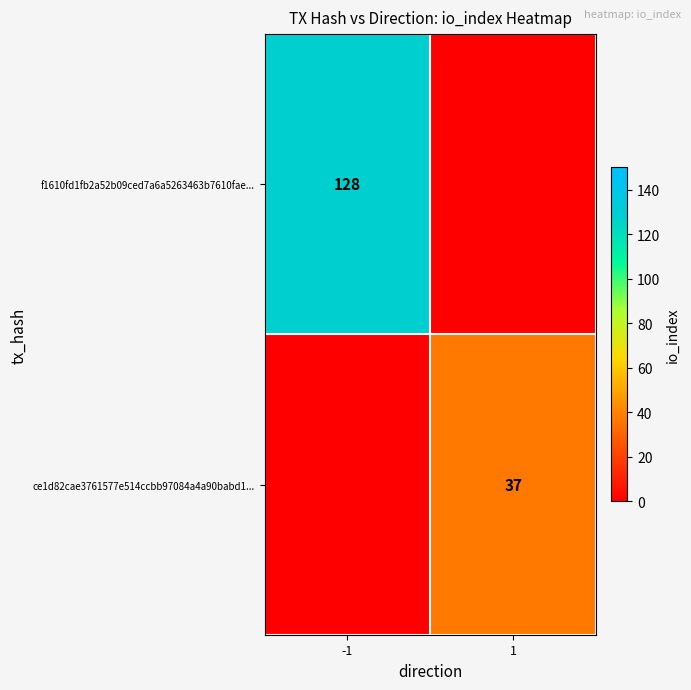

The value of f1610fd1fb2a52b09ced7a6a5263463b7610fae... at -1 is 128. True or false?

True